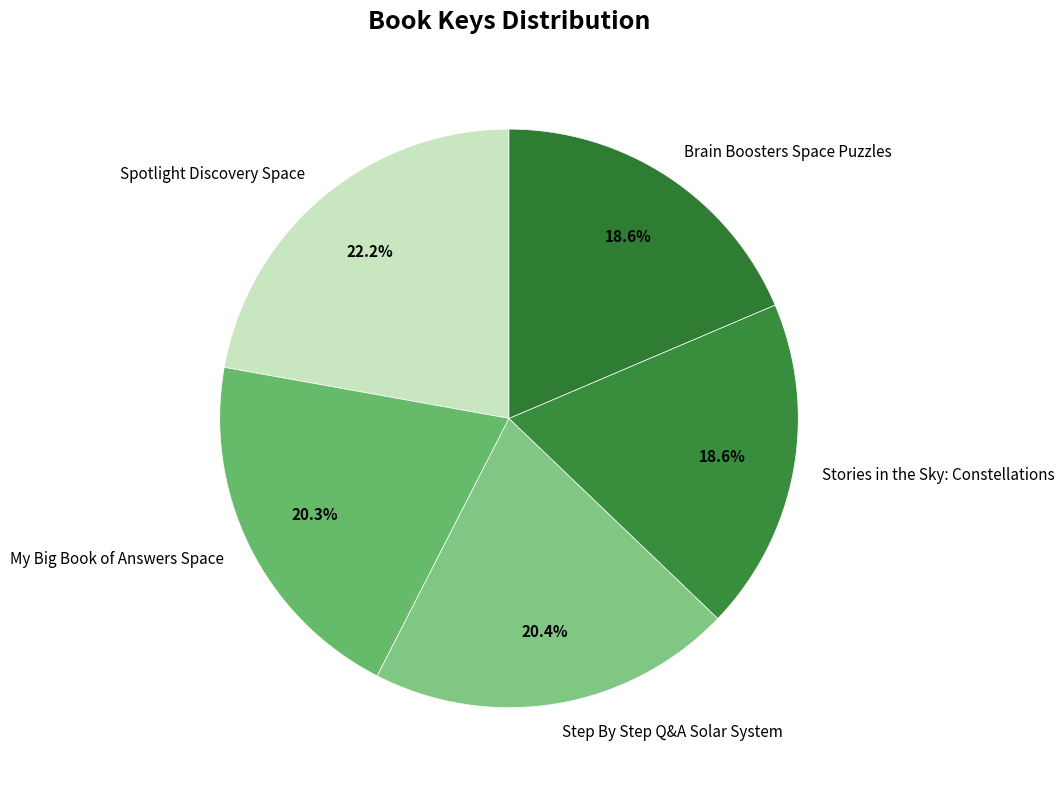

To the nearest percent, what is the combined percentage of Brain Boosters Space Puzzles and Spotlight Discovery Space?

41%